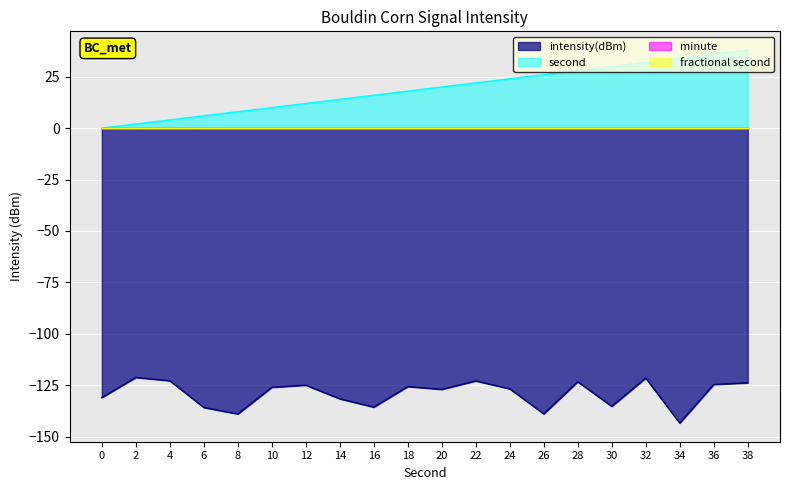

Is the value of second at 34 greater than the value of intensity(dBm) at 12?

Yes